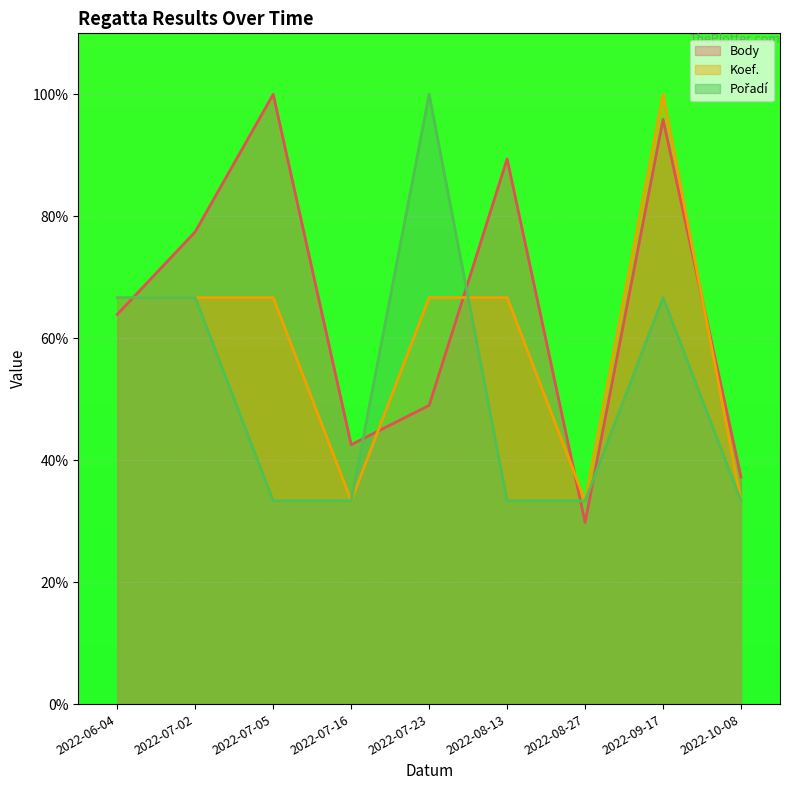

What is the difference between the maximum and minimum values in the Pořadí series?

66.7